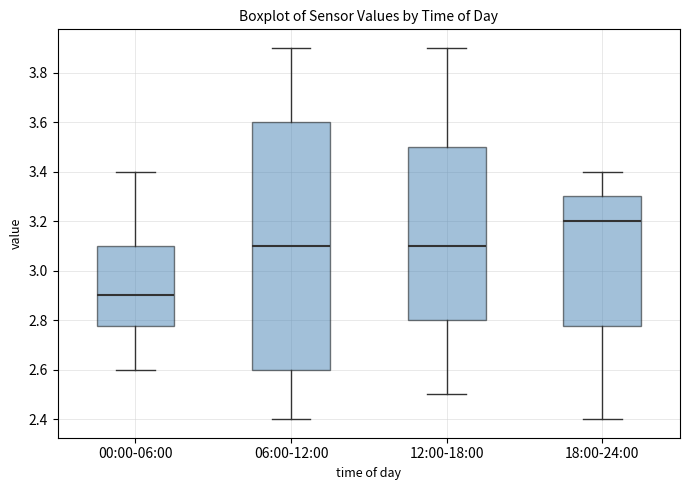

Comparing the boxes themselves (not the whiskers), which one is the tallest?

06:00-12:00